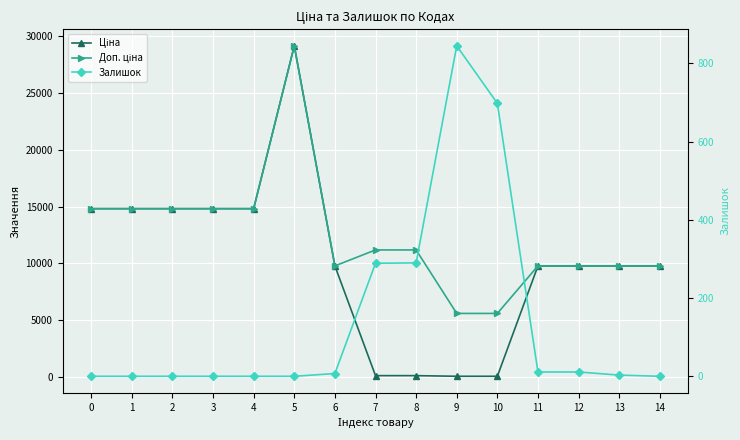

What is the value of the Ціна point at the 8th from the left?

111.8